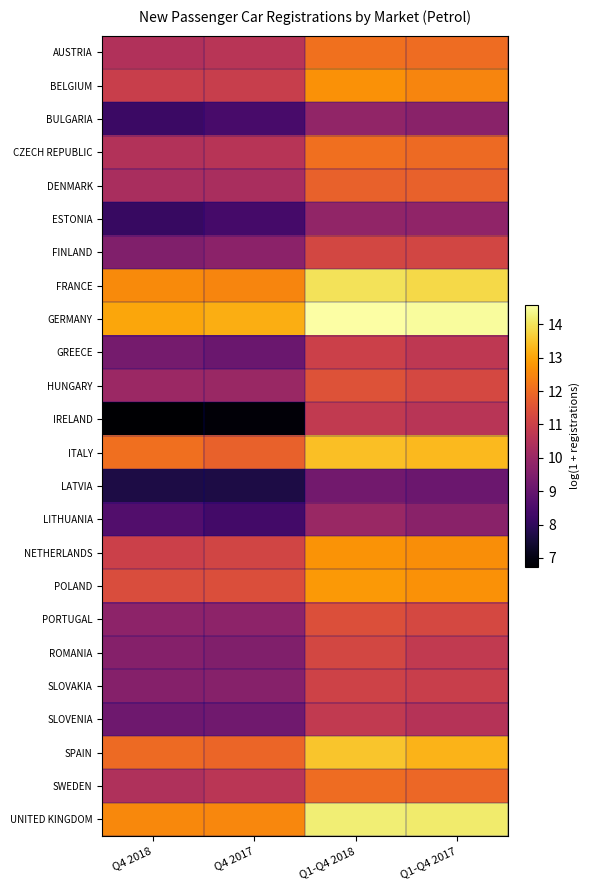

Reading right to left, list all the values displayed in this chart.

AUSTRIA: Q1-Q4 2017=12.0	Q1-Q4 2018=12.1	Q4 2017=10.6	Q4 2018=10.5
BELGIUM: Q1-Q4 2017=12.5	Q1-Q4 2018=12.7	Q4 2017=10.9	Q4 2018=11.0
BULGARIA: Q1-Q4 2017=9.7	Q1-Q4 2018=9.8	Q4 2017=8.5	Q4 2018=8.2
CZECH REPUBLIC: Q1-Q4 2017=12.0	Q1-Q4 2018=12.1	Q4 2017=10.6	Q4 2018=10.5
DENMARK: Q1-Q4 2017=11.8	Q1-Q4 2018=11.8	Q4 2017=10.3	Q4 2018=10.3
ESTONIA: Q1-Q4 2017=9.8	Q1-Q4 2018=9.8	Q4 2017=8.4	Q4 2018=8.1
FINLAND: Q1-Q4 2017=11.2	Q1-Q4 2018=11.2	Q4 2017=9.7	Q4 2018=9.5
FRANCE: Q1-Q4 2017=13.8	Q1-Q4 2018=14.0	Q4 2017=12.5	Q4 2018=12.6
GERMANY: Q1-Q4 2017=14.5	Q1-Q4 2018=14.6	Q4 2017=13.1	Q4 2018=13.0
GREECE: Q1-Q4 2017=10.7	Q1-Q4 2018=11.0	Q4 2017=9.1	Q4 2018=9.3
HUNGARY: Q1-Q4 2017=11.2	Q1-Q4 2018=11.5	Q4 2017=10.0	Q4 2018=10.0
IRELAND: Q1-Q4 2017=10.6	Q1-Q4 2018=10.8	Q4 2017=6.8	Q4 2018=6.7
ITALY: Q1-Q4 2017=13.4	Q1-Q4 2018=13.4	Q4 2017=11.8	Q4 2018=12.1
LATVIA: Q1-Q4 2017=9.1	Q1-Q4 2018=9.2	Q4 2017=7.7	Q4 2018=7.7
LITHUANIA: Q1-Q4 2017=9.7	Q1-Q4 2018=10.0	Q4 2017=8.4	Q4 2018=8.6
NETHERLANDS: Q1-Q4 2017=12.6	Q1-Q4 2018=12.7	Q4 2017=11.1	Q4 2018=11.0
POLAND: Q1-Q4 2017=12.7	Q1-Q4 2018=12.8	Q4 2017=11.4	Q4 2018=11.4
PORTUGAL: Q1-Q4 2017=11.2	Q1-Q4 2018=11.4	Q4 2017=9.8	Q4 2018=9.8
ROMANIA: Q1-Q4 2017=10.8	Q1-Q4 2018=11.2	Q4 2017=9.5	Q4 2018=9.6
SLOVAKIA: Q1-Q4 2017=11.0	Q1-Q4 2018=11.1	Q4 2017=9.6	Q4 2018=9.6
SLOVENIA: Q1-Q4 2017=10.6	Q1-Q4 2018=10.8	Q4 2017=9.2	Q4 2018=9.2
SPAIN: Q1-Q4 2017=13.3	Q1-Q4 2018=13.5	Q4 2017=11.9	Q4 2018=12.0
SWEDEN: Q1-Q4 2017=11.9	Q1-Q4 2018=12.0	Q4 2017=10.6	Q4 2018=10.4
UNITED KINGDOM: Q1-Q4 2017=14.1	Q1-Q4 2018=14.2	Q4 2017=12.5	Q4 2018=12.6